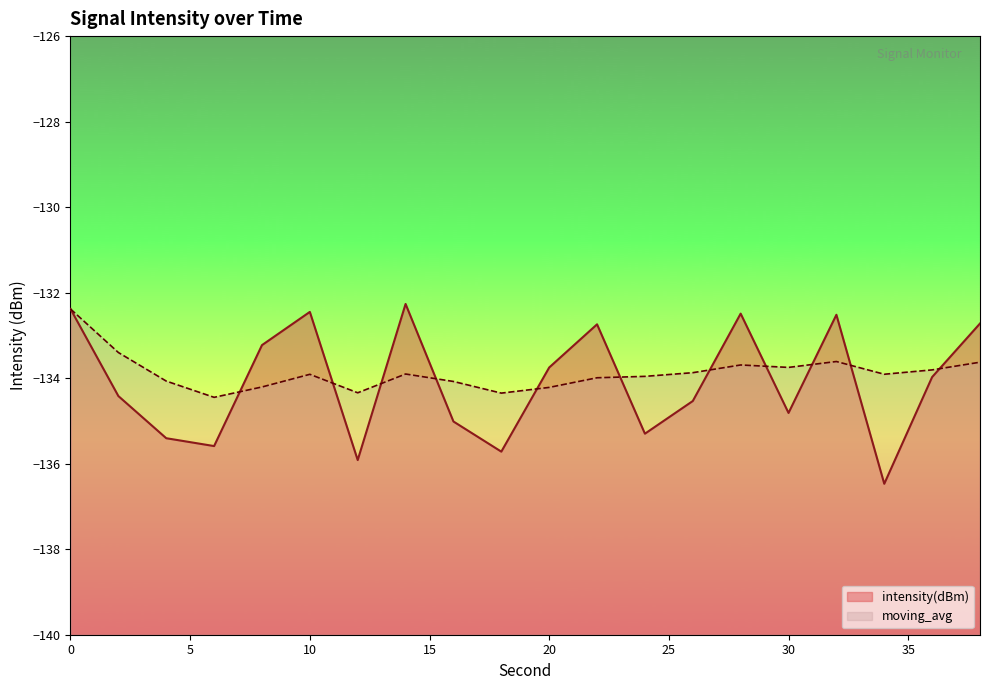

Which series ends up on top after the final intersection of moving_avg and intensity(dBm)?

intensity(dBm)